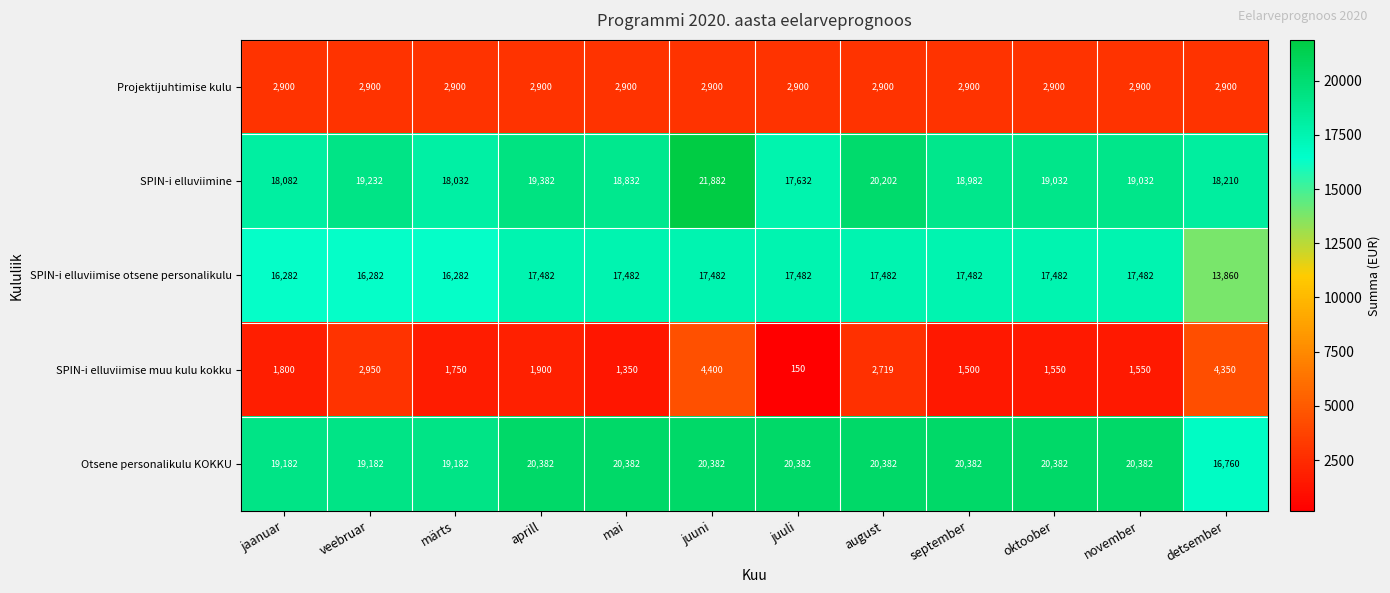

At how many categories does at least one series exceed 16089?

12